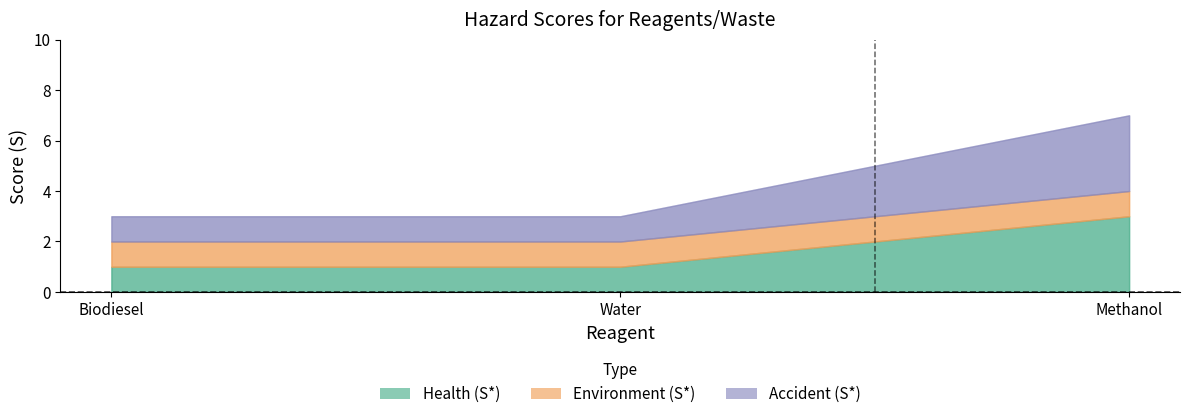

At how many categories does at least one series exceed 1?

1